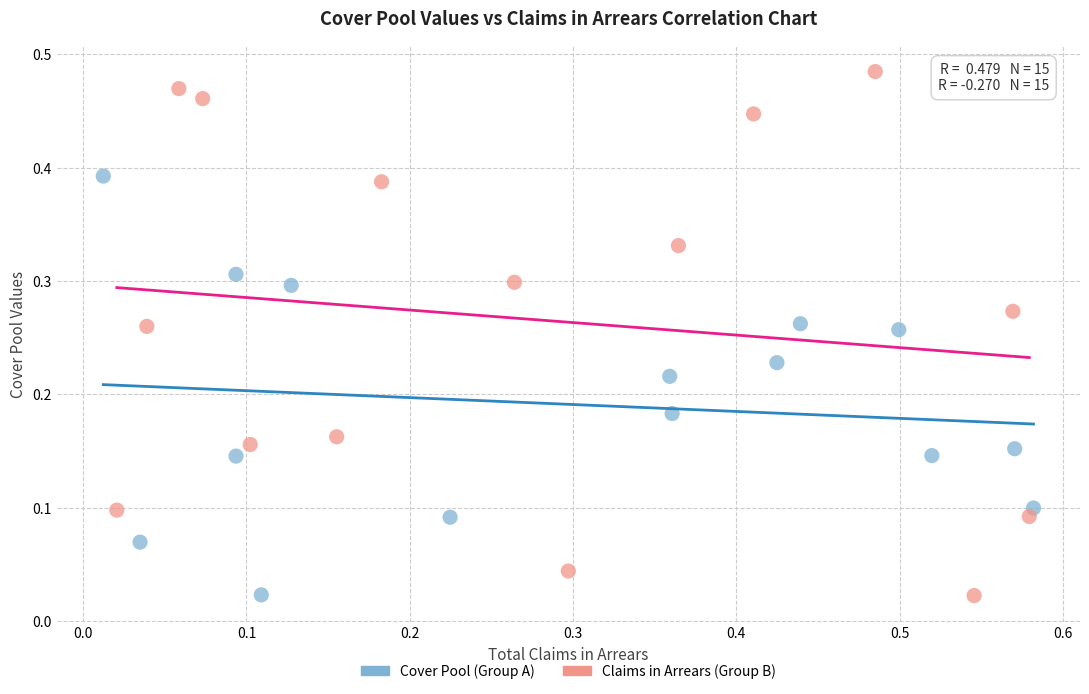

What are all the series names shown in the legend?

Cover Pool (Group A), Claims in Arrears (Group B)